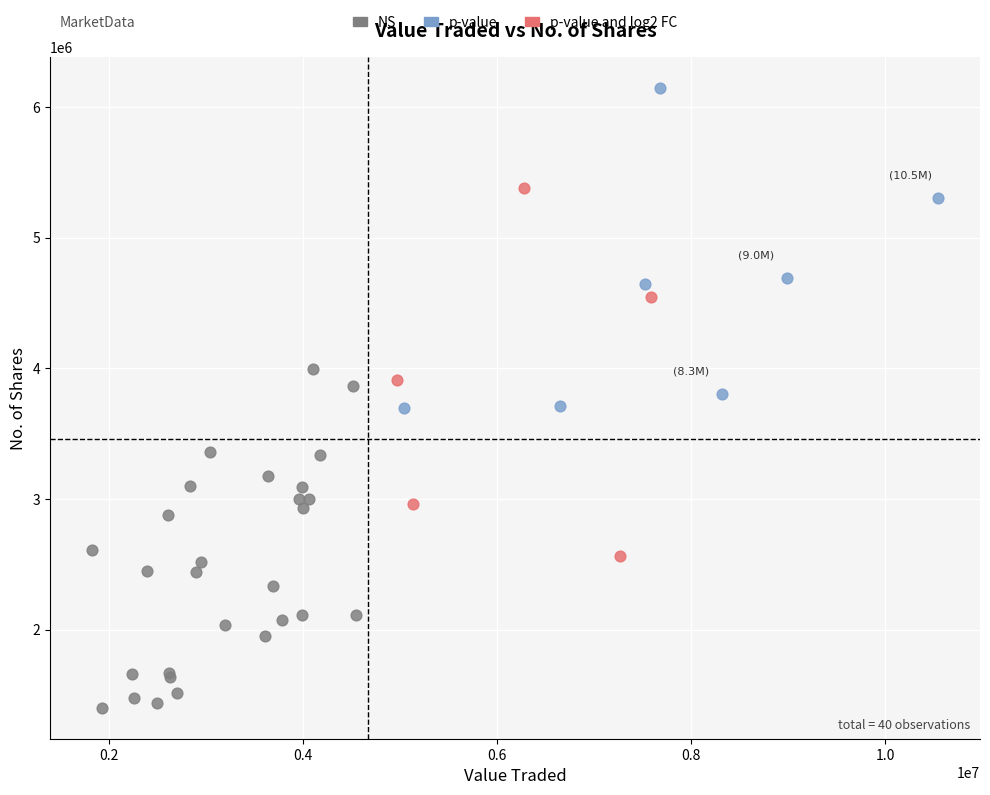

Which series reaches the minimum Y coordinate?

NS